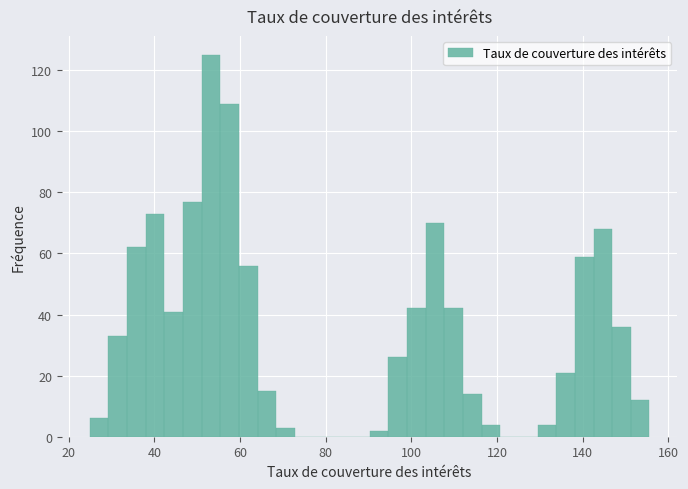

Read against the x-axis, roughly where is the centre of the tallest bar?

54